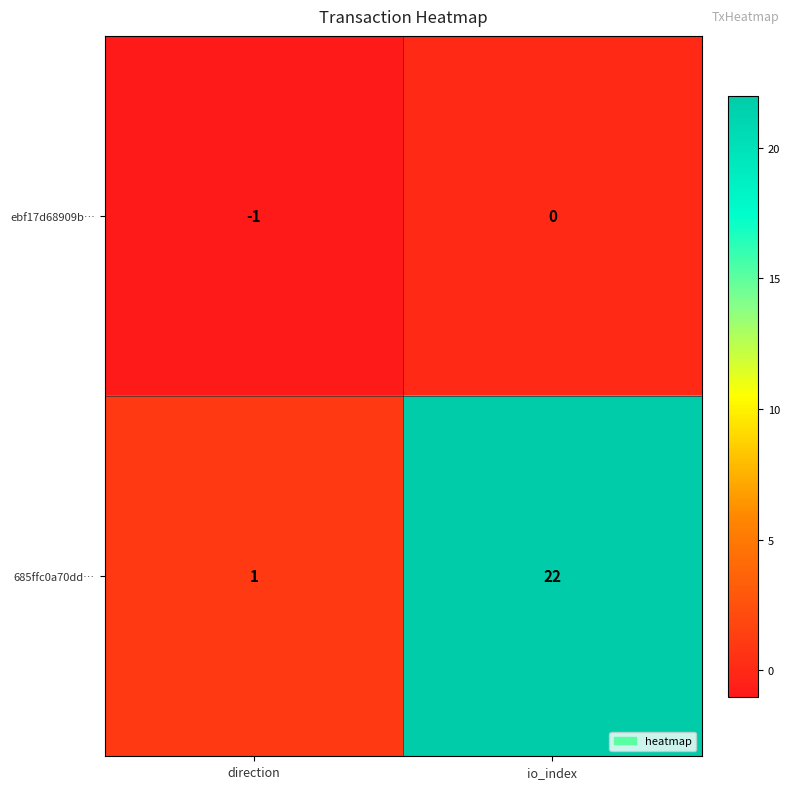

At which category is the sum across all series the highest?

io_index